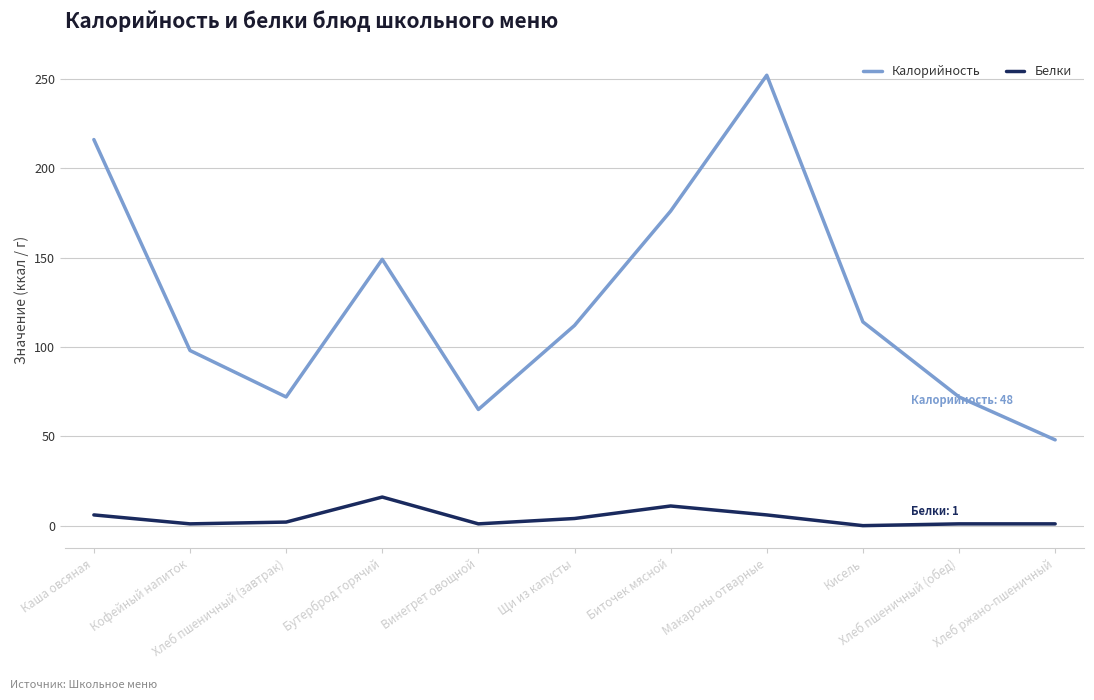

True or false: Белки and Калорийность cross at least once.

False